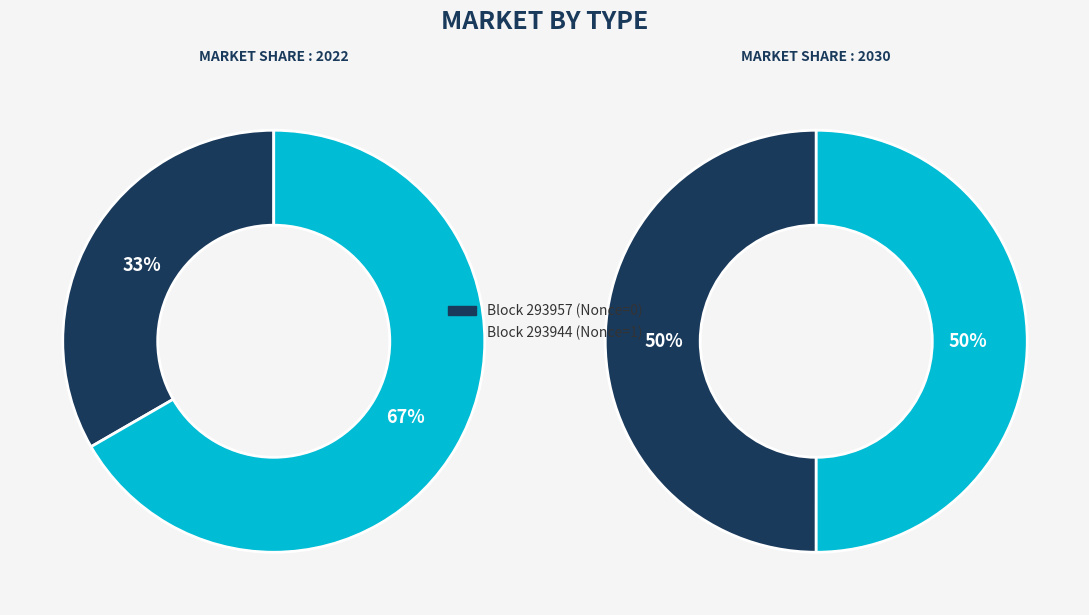

How many segments does this pie chart have?

2